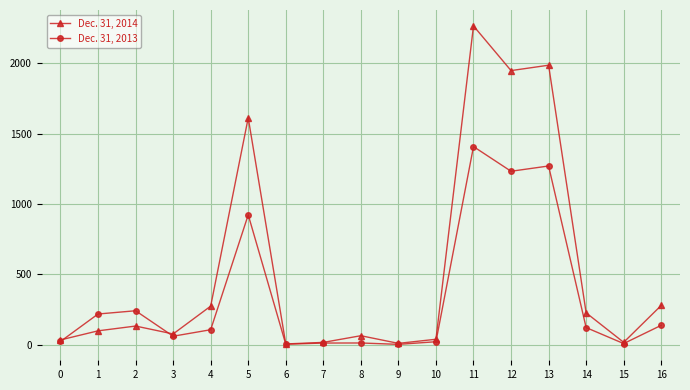

At which category does Dec. 31, 2013 reach its first local valley?

3